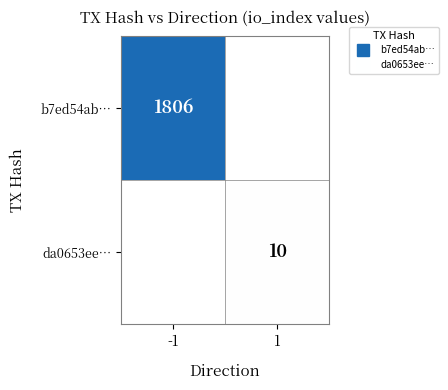

How many distinct data groups are displayed?

2